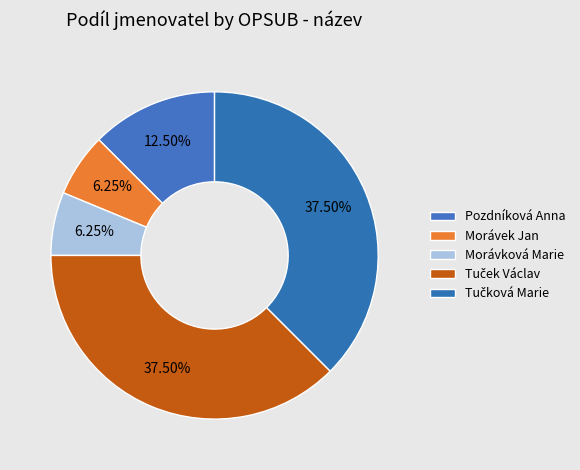

What is the largest slice in the pie chart?

Tuček Václav